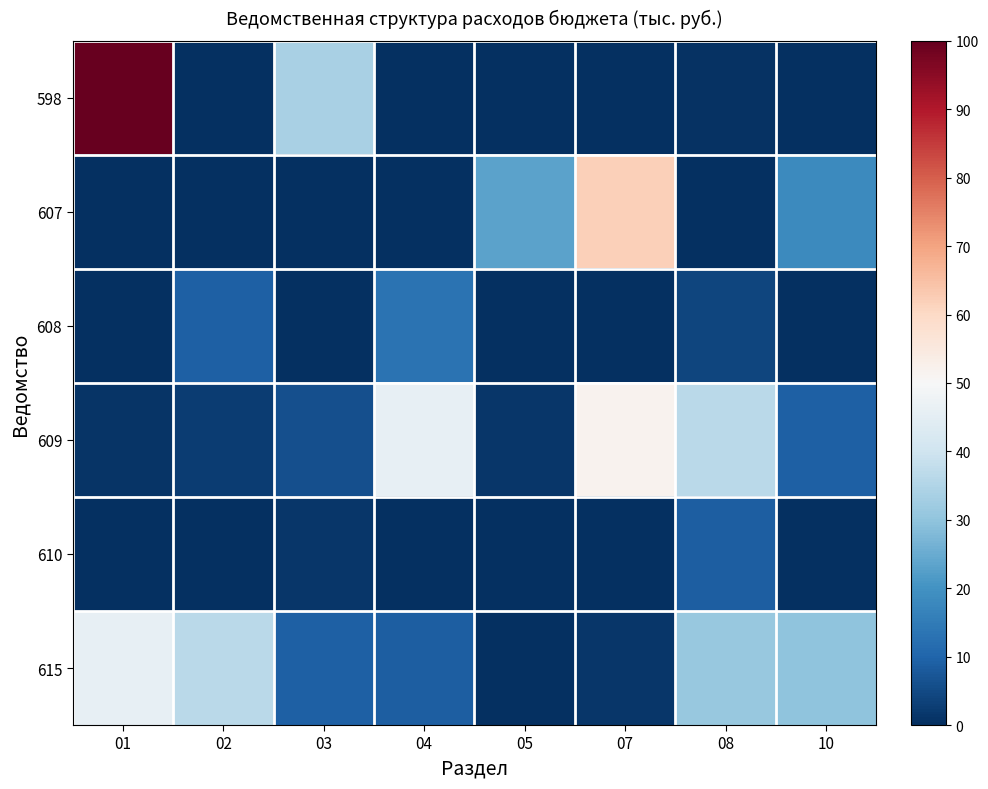

Reading left to right, what are all the values shown in this chart?

598: 01=100.0	02=0.0	03=33.6	04=0.0	05=0.0	07=0.0	08=0.5	10=0.0
607: 01=0.0	02=0.0	03=0.0	04=0.0	05=23.3	07=62.0	08=0.0	10=18.1
608: 01=0.0	02=9.3	03=0.0	04=12.9	05=0.0	07=0.0	08=4.1	10=0.0
609: 01=1.0	02=2.6	03=6.2	04=45.8	05=1.6	07=51.7	08=36.5	10=9.3
610: 01=0.0	02=0.0	03=1.6	04=0.0	05=0.3	07=0.0	08=8.9	10=0.0
615: 01=45.8	02=36.5	03=9.3	04=8.9	05=0.3	07=1.6	08=31.1	10=29.8